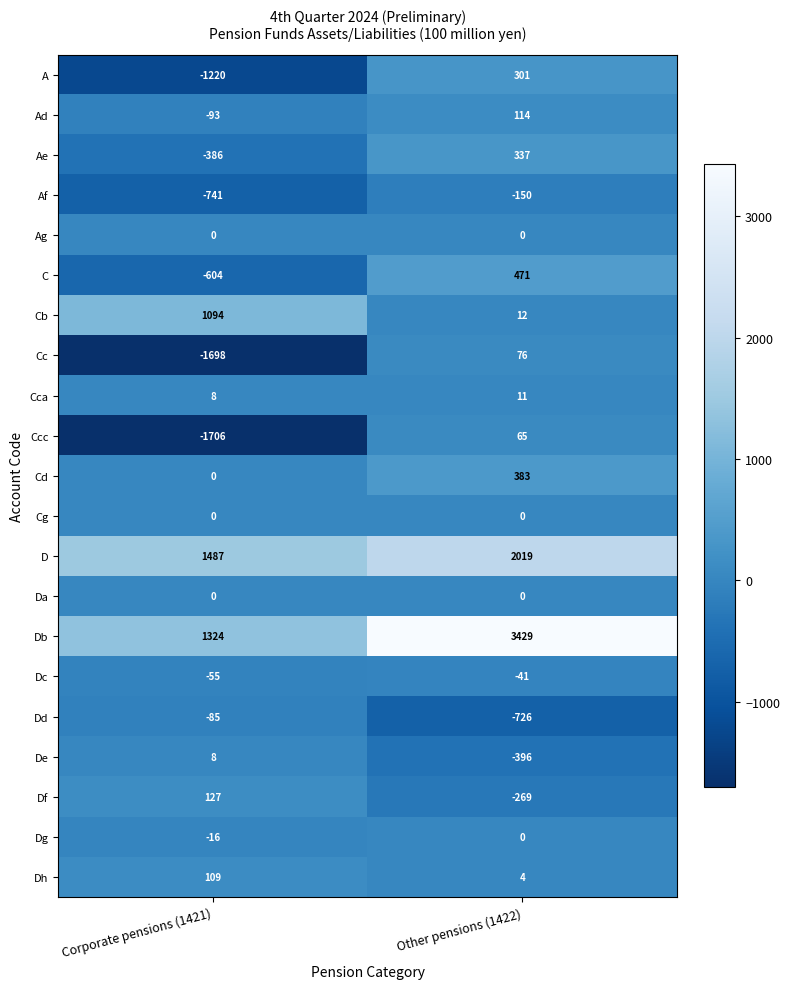

Which series has the largest total across all categories?

Db